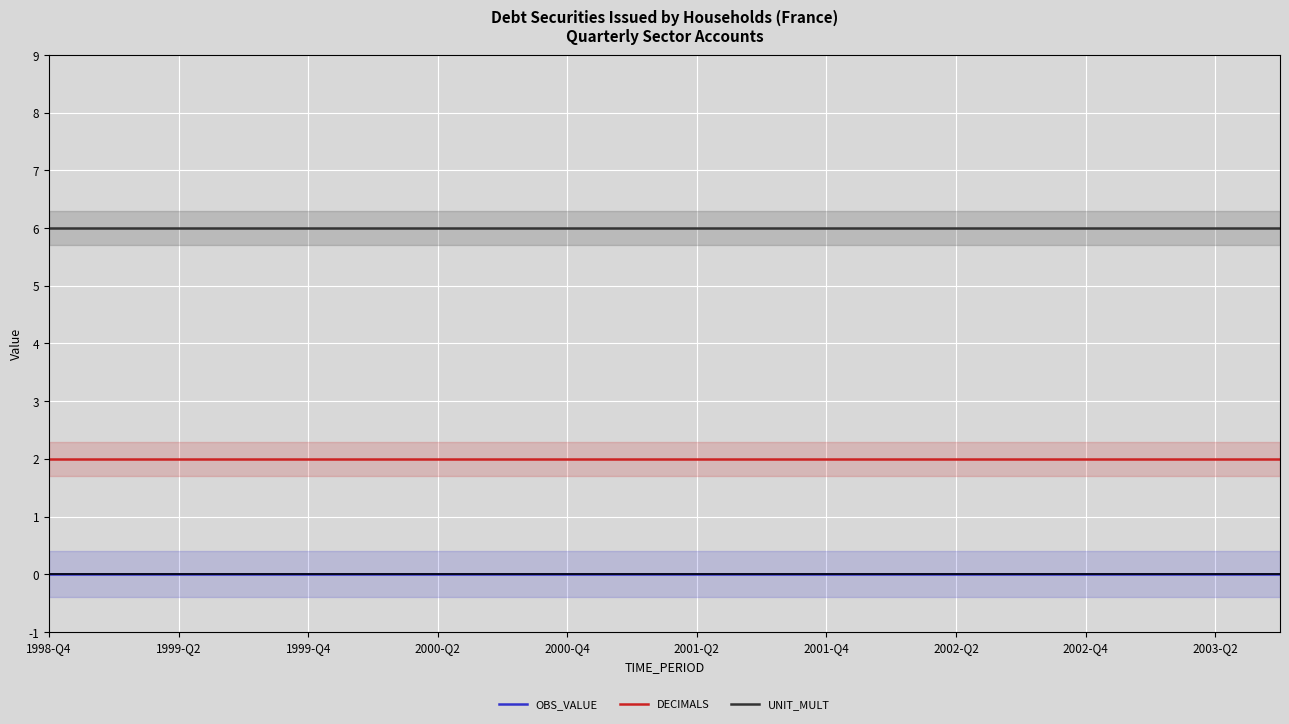

Rank the series by their average value, from highest to lowest.

UNIT_MULT, DECIMALS, OBS_VALUE